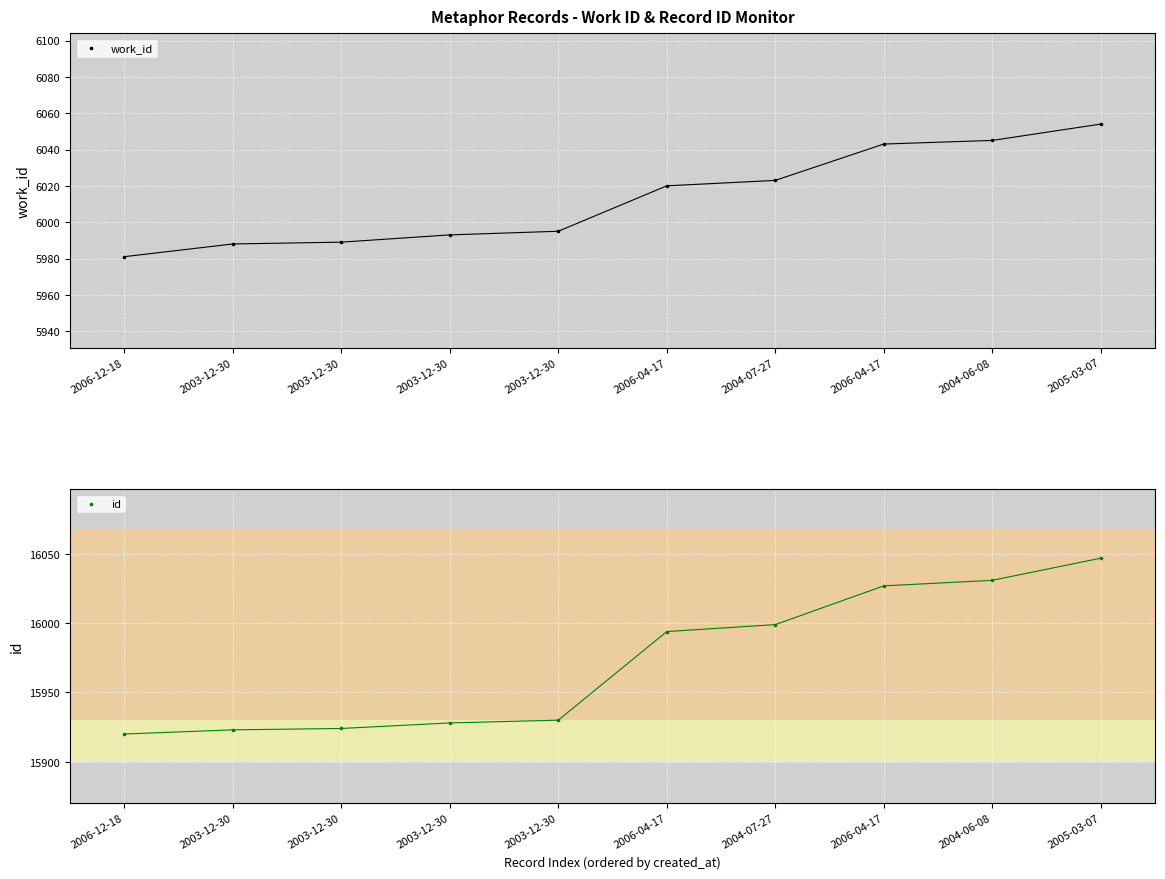

Which series contains the highest Y value?

id